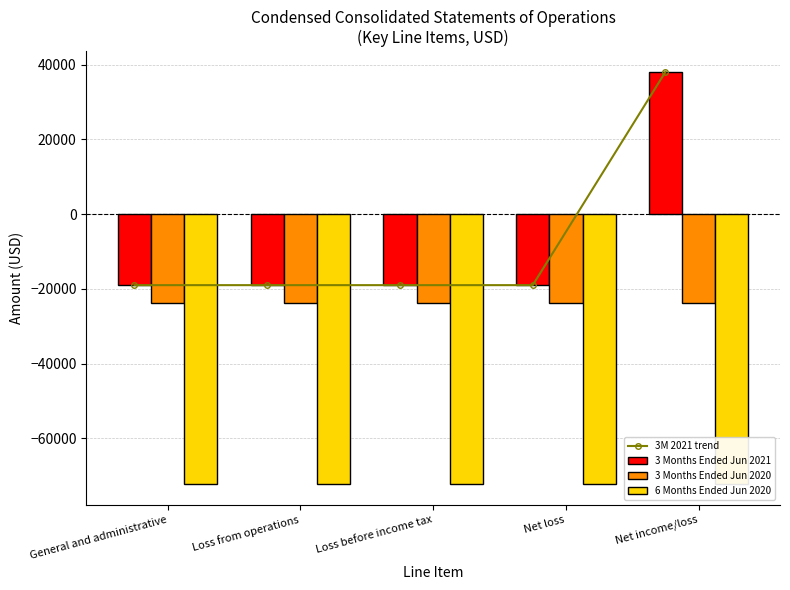

Is it true that 3 Months Ended Jun 2021 equals -7016 at General and administrative?

False